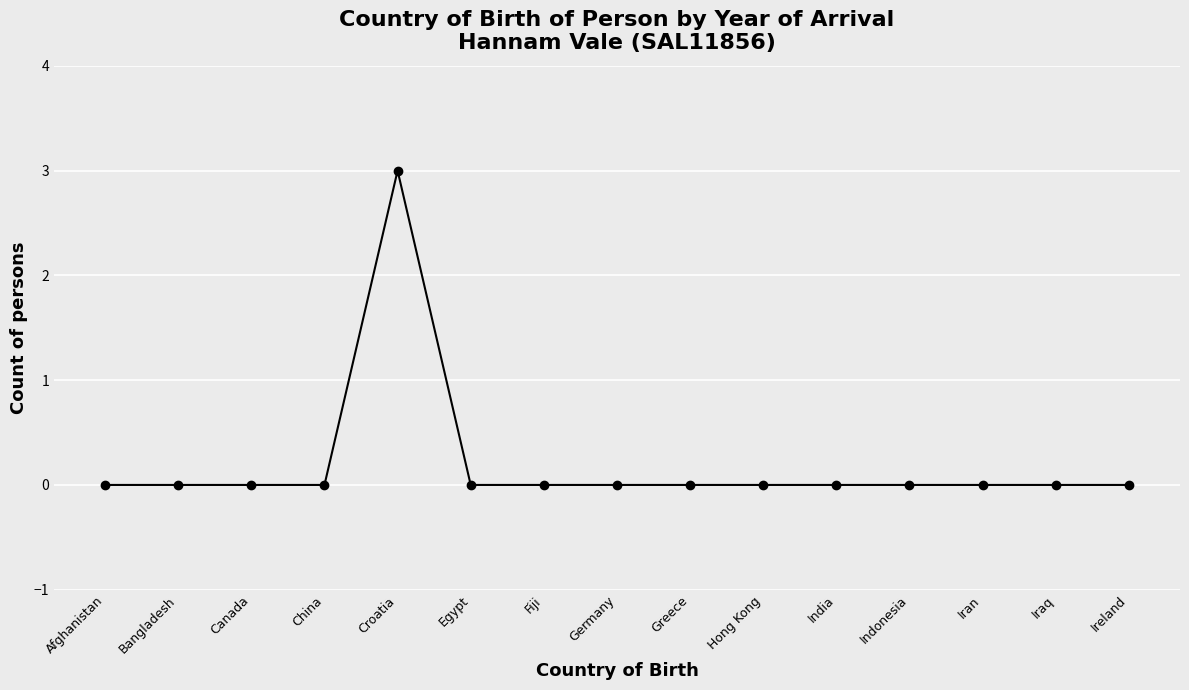

What is the maximum value shown in the chart?

3